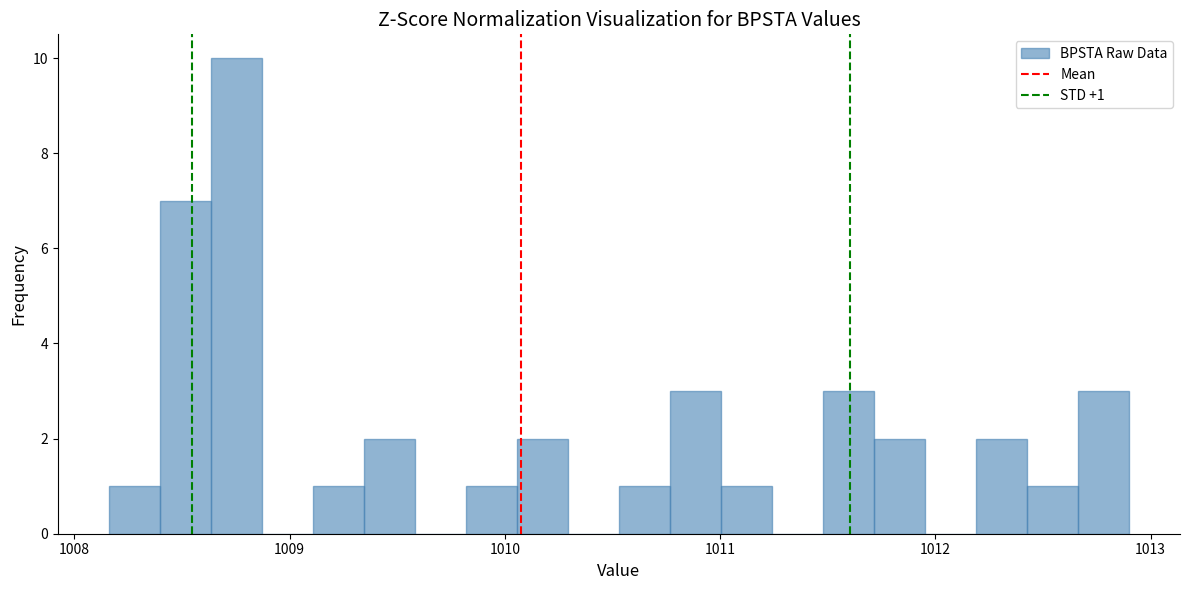

Read against the x-axis, roughly where is the centre of the tallest bar?

1008.8